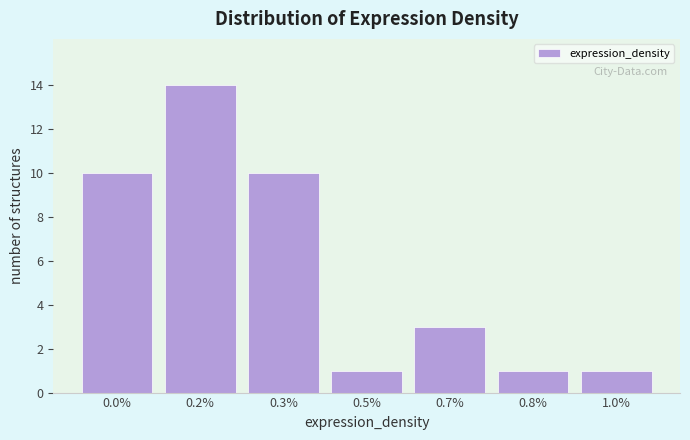

Reading left to right, what are all the values shown in this chart?

10	14	10	1	3	1	1